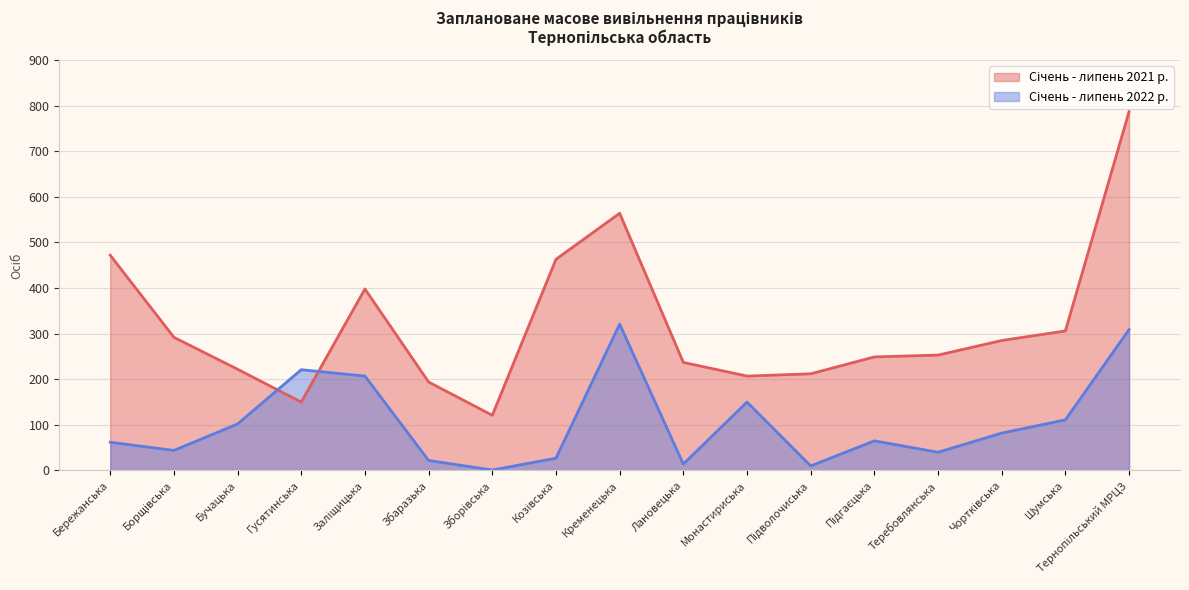

At which category does the chart reach its minimum across all series?

Зборівська